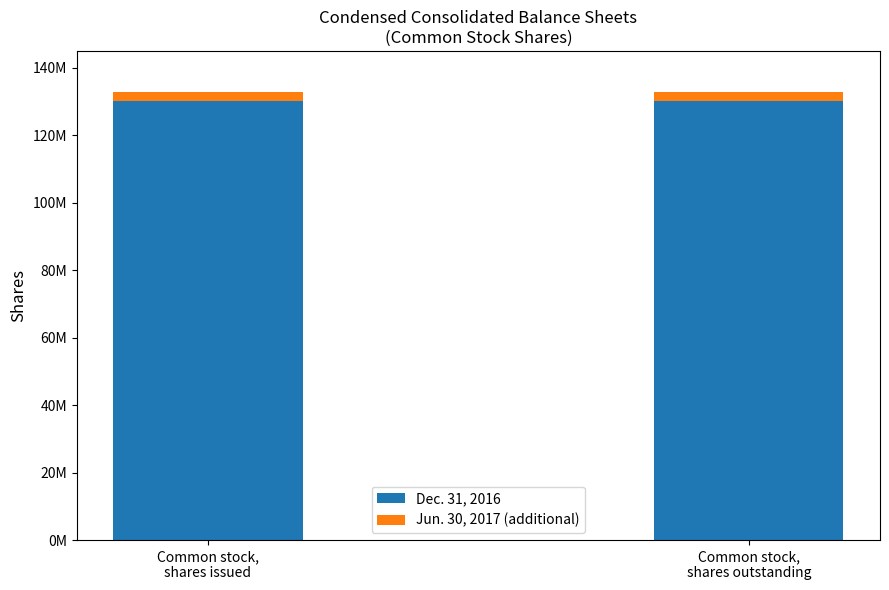

What are all the series names shown in the legend?

Dec. 31, 2016, Jun. 30, 2017 (additional)